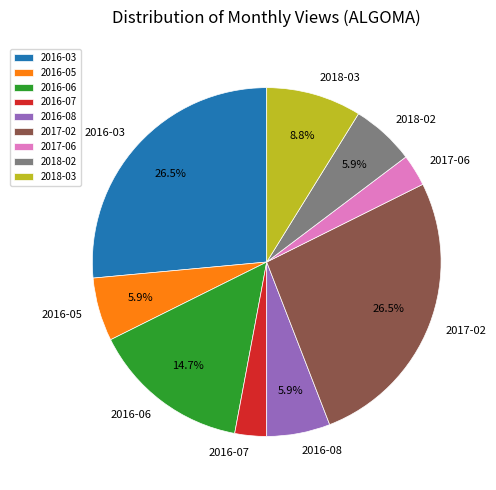

Does any single category account for the majority?

No